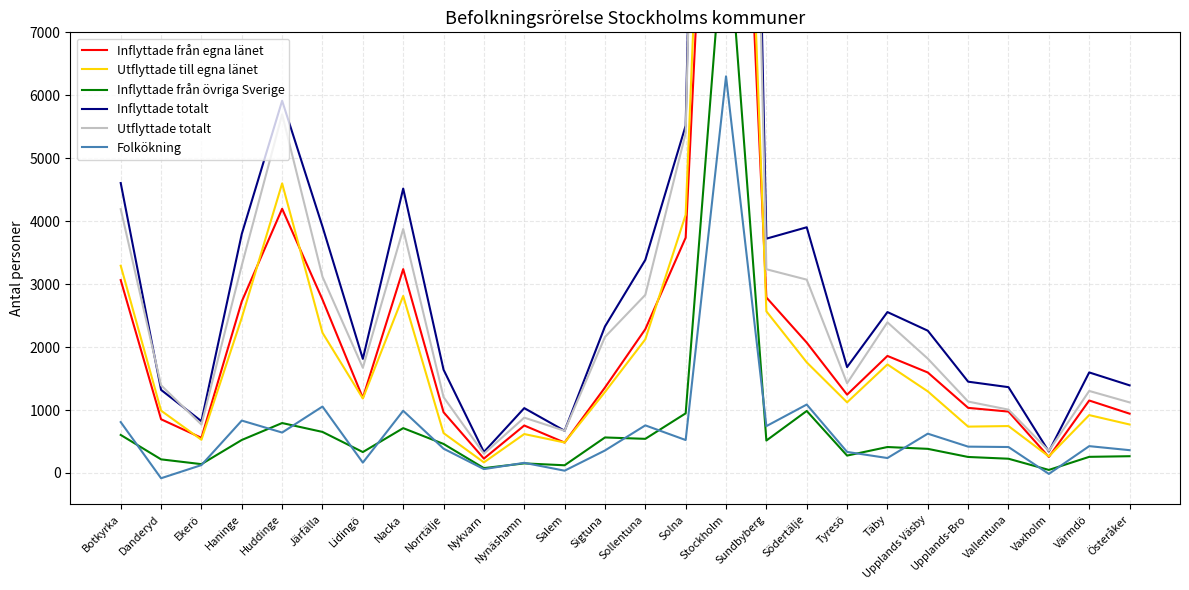

Between which two adjacent categories do Utflyttade totalt and Inflyttade totalt first intersect?

Botkyrka and Danderyd